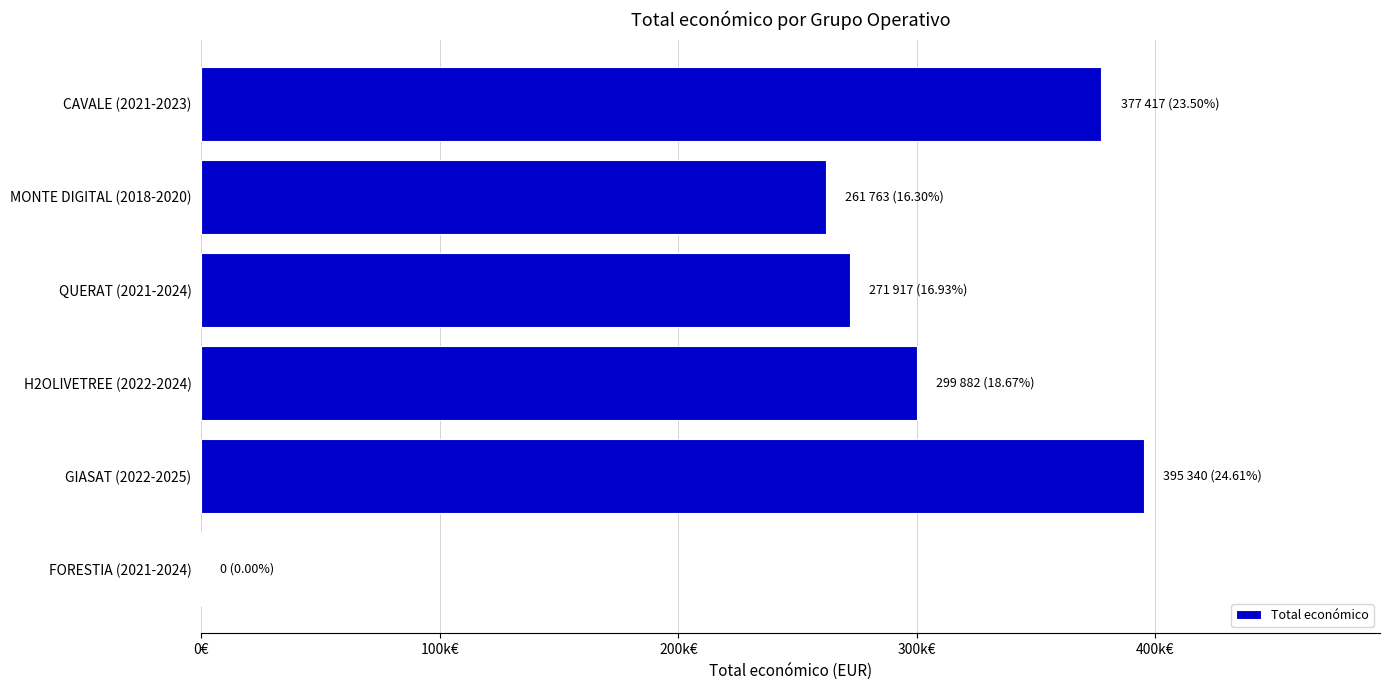

What is the sum of all values?

1606319